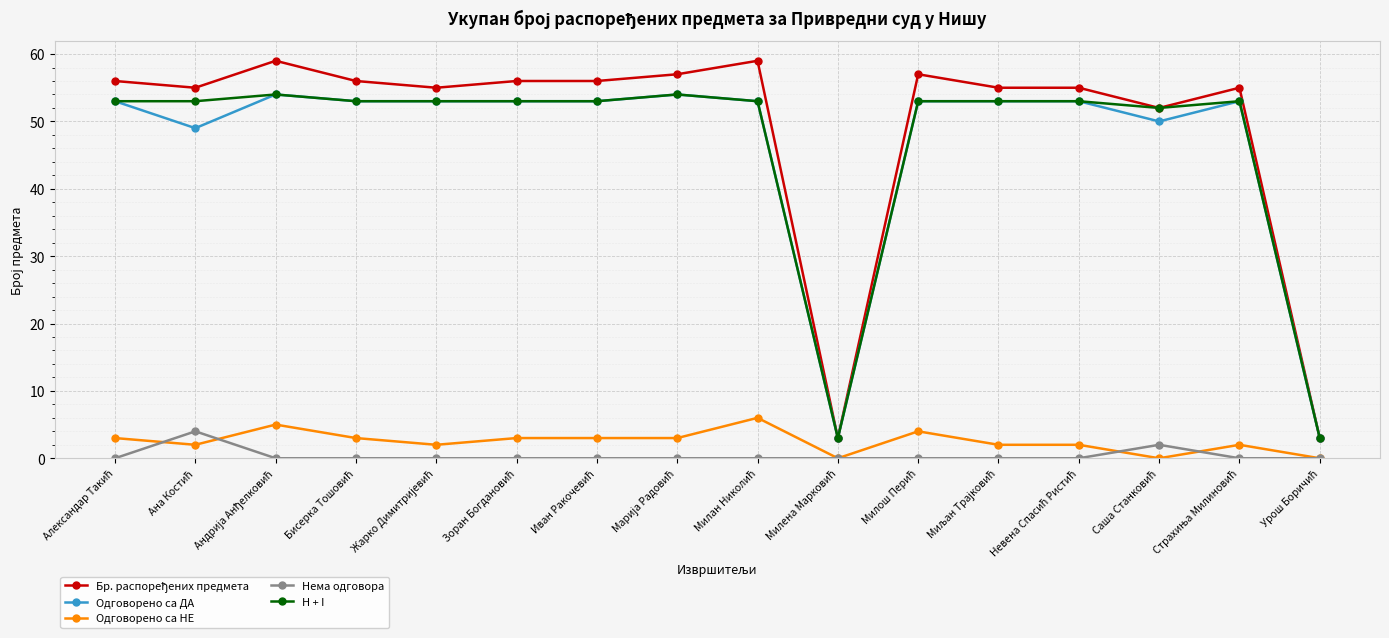

At how many categories does at least one series exceed 36?

14